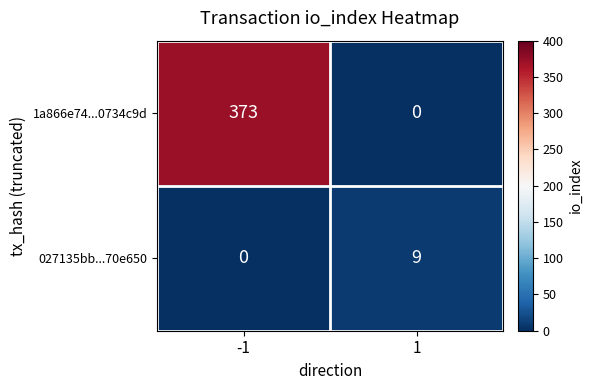

Reading left to right, extract all data points from this chart.

1a866e74...0734c9d: 373	0
027135bb...70e650: 0	9